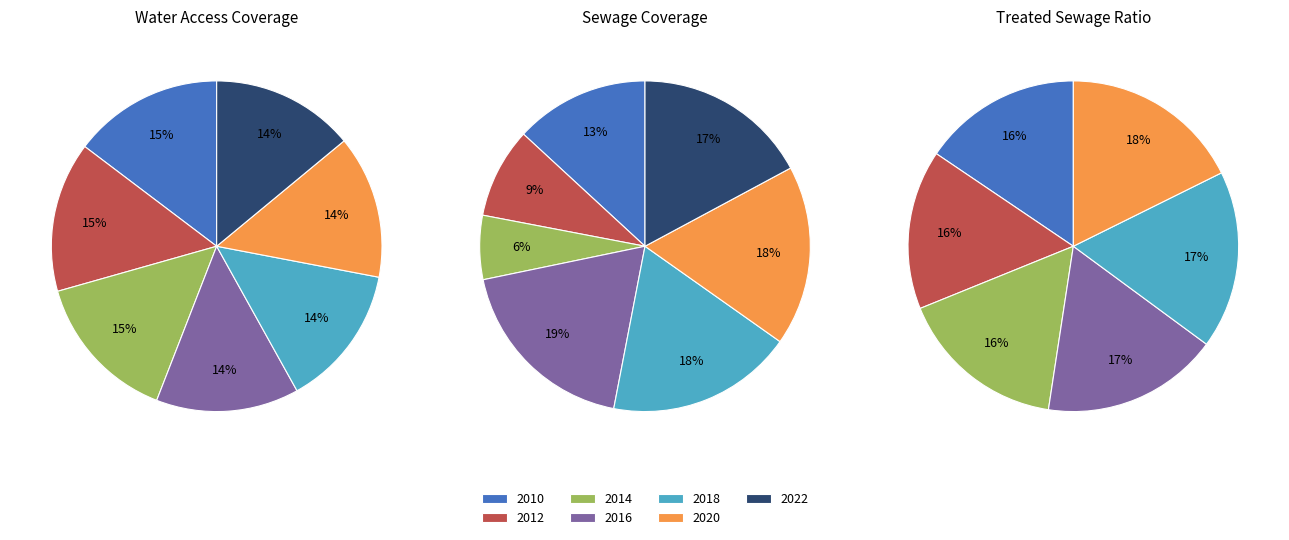

True or false: 2010 accounts for 1% of the total.

False